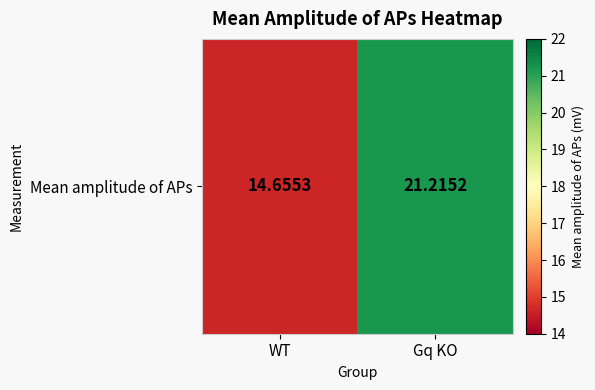

Reading left to right, what are all the values shown in this chart?

14.7	21.2